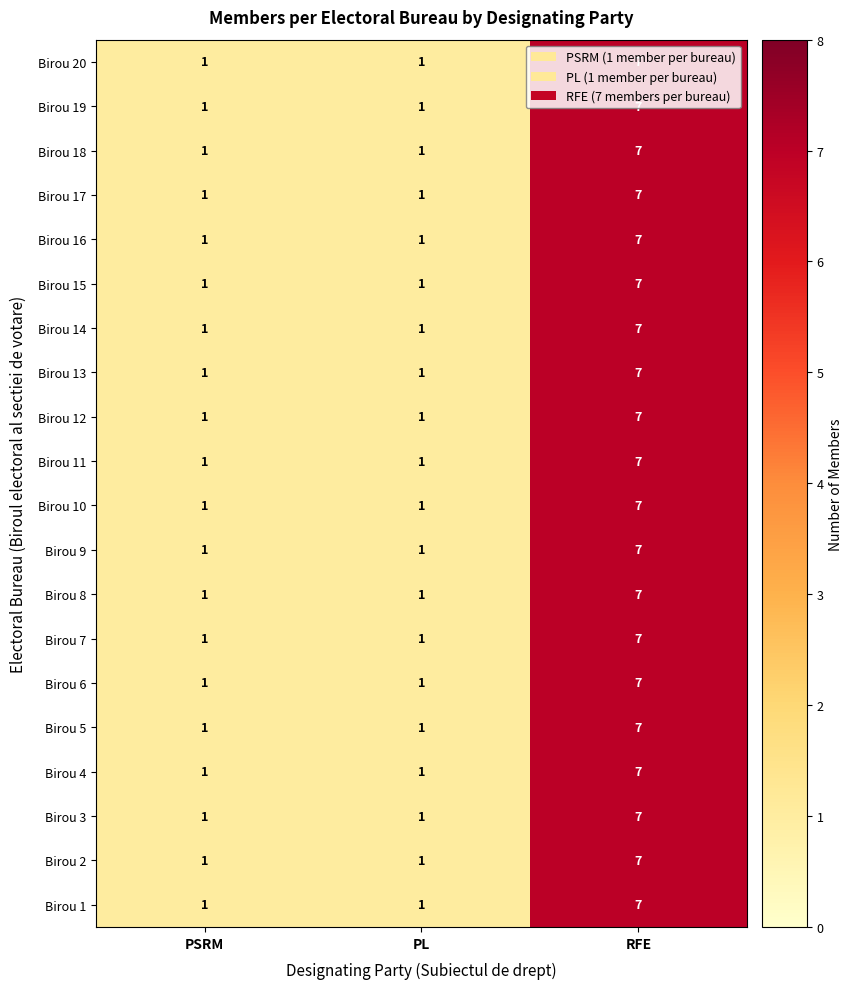

What is the average value of the Birou 11 series?

3